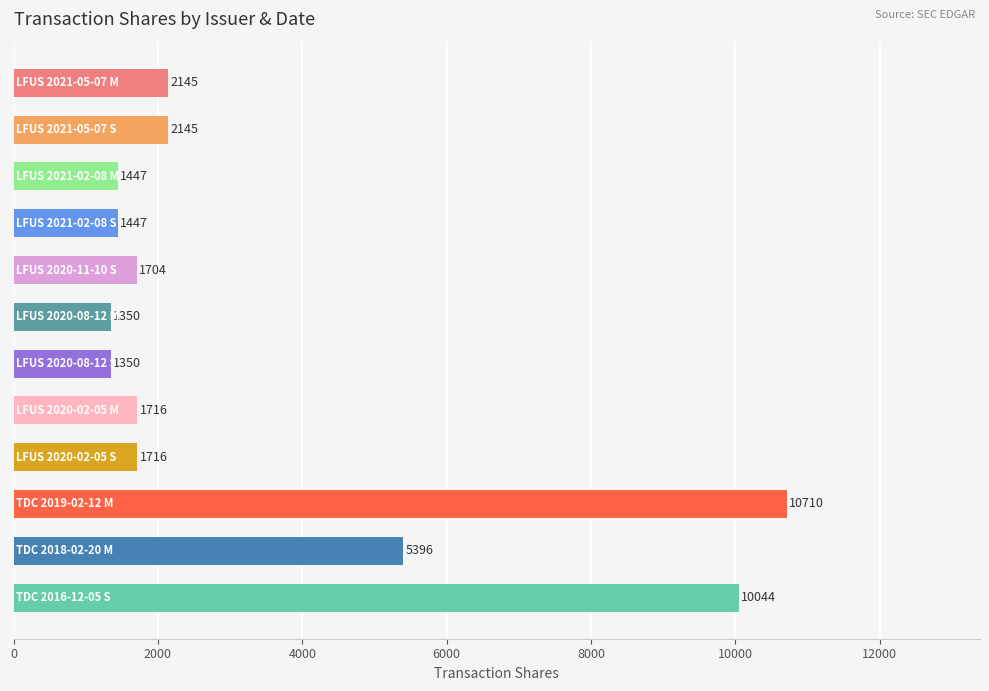

What is the smallest value displayed?

1350